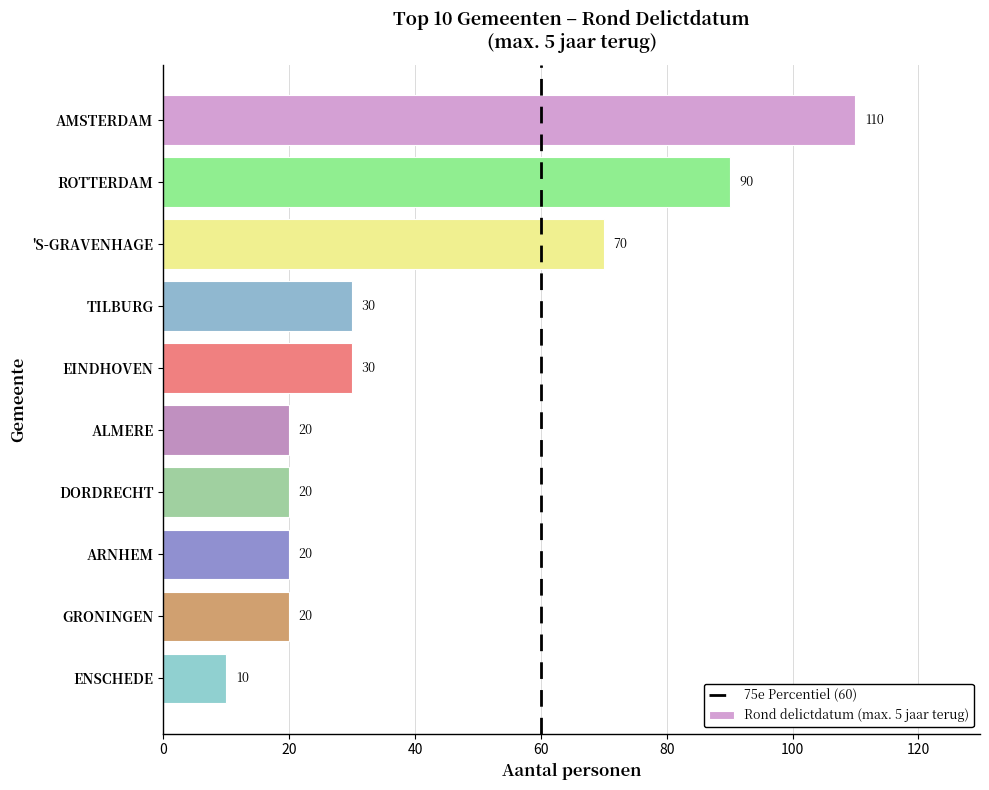

At which category does the chart reach its minimum across all series?

ENSCHEDE